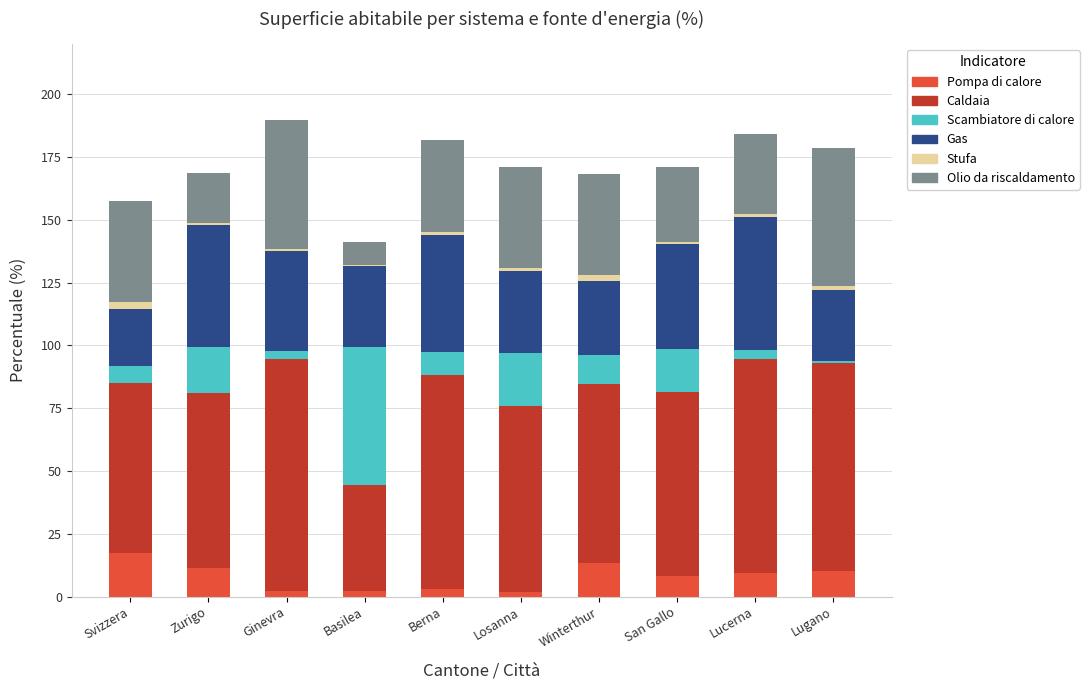

How many values in the Pompa di calore series exceed 9?

5